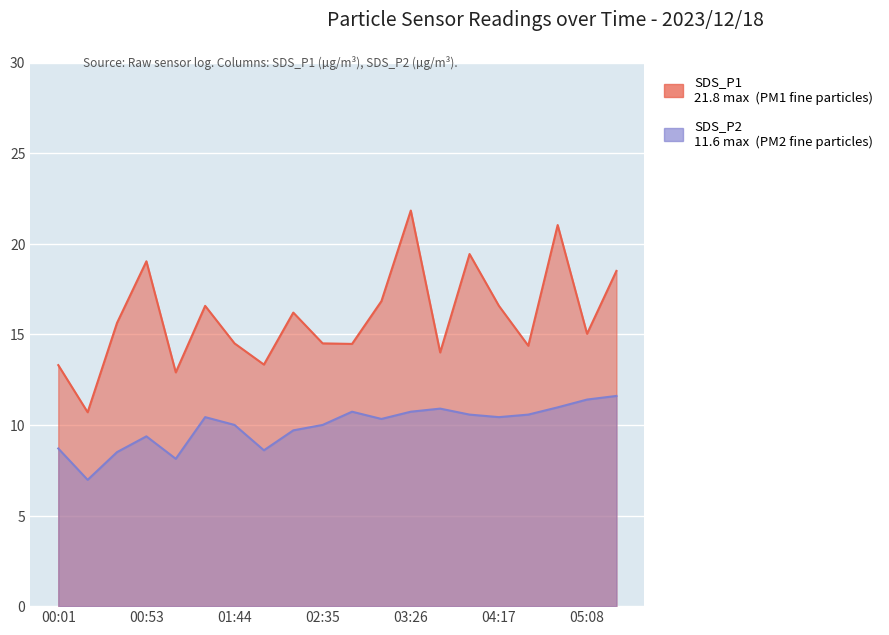

How many lines are shown in the chart?

2